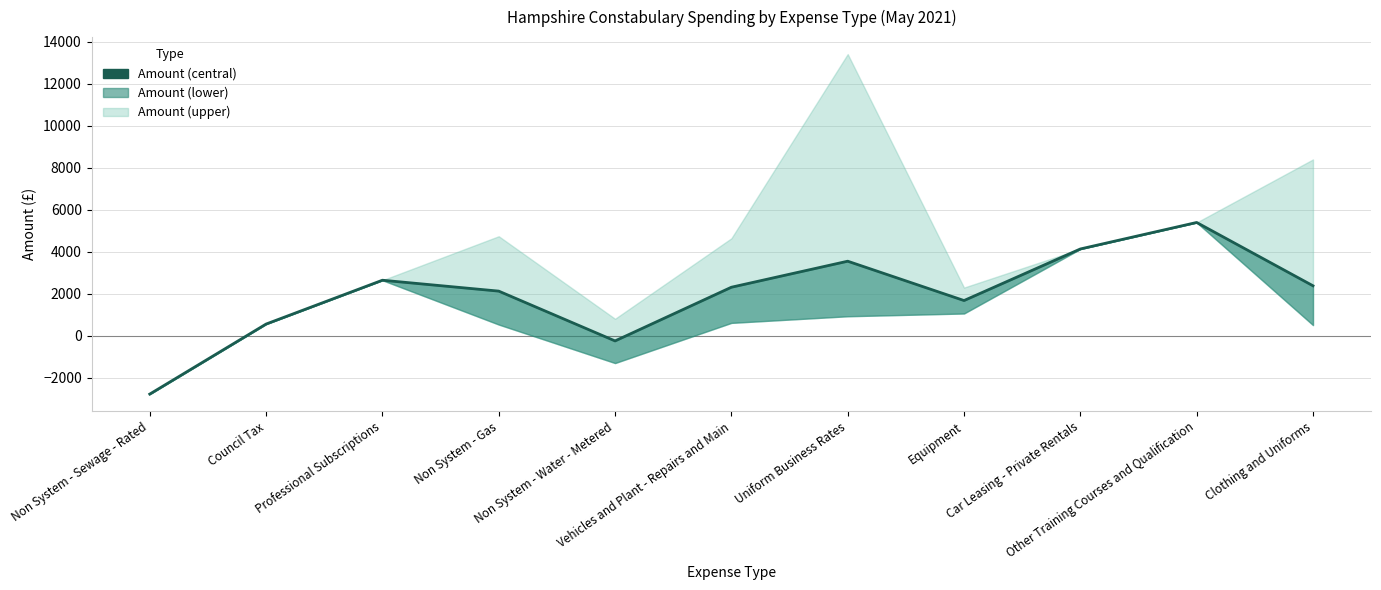

How many lines are shown in the chart?

1